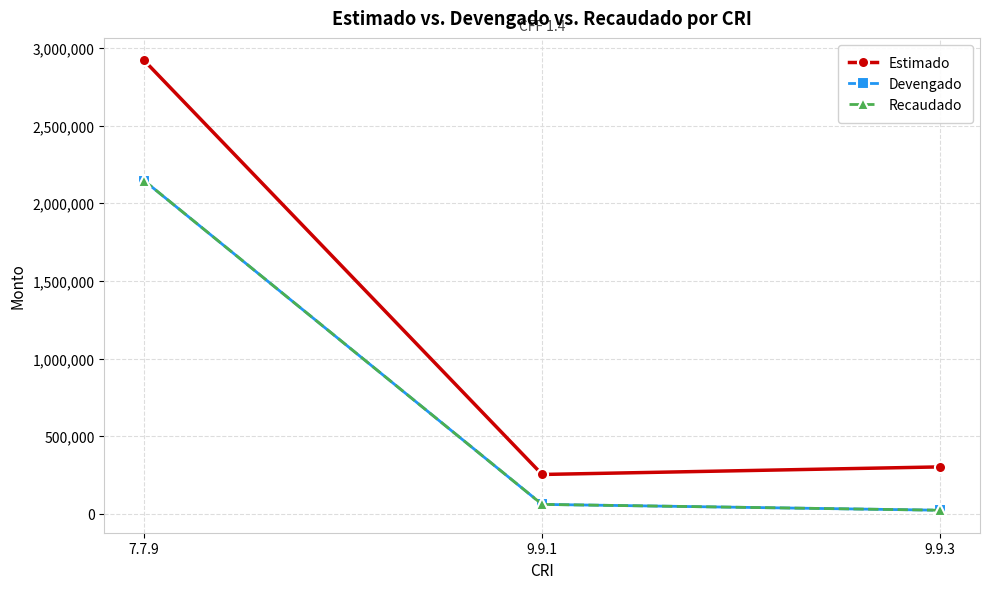

At which label does Estimado reach its peak?

7.7.9